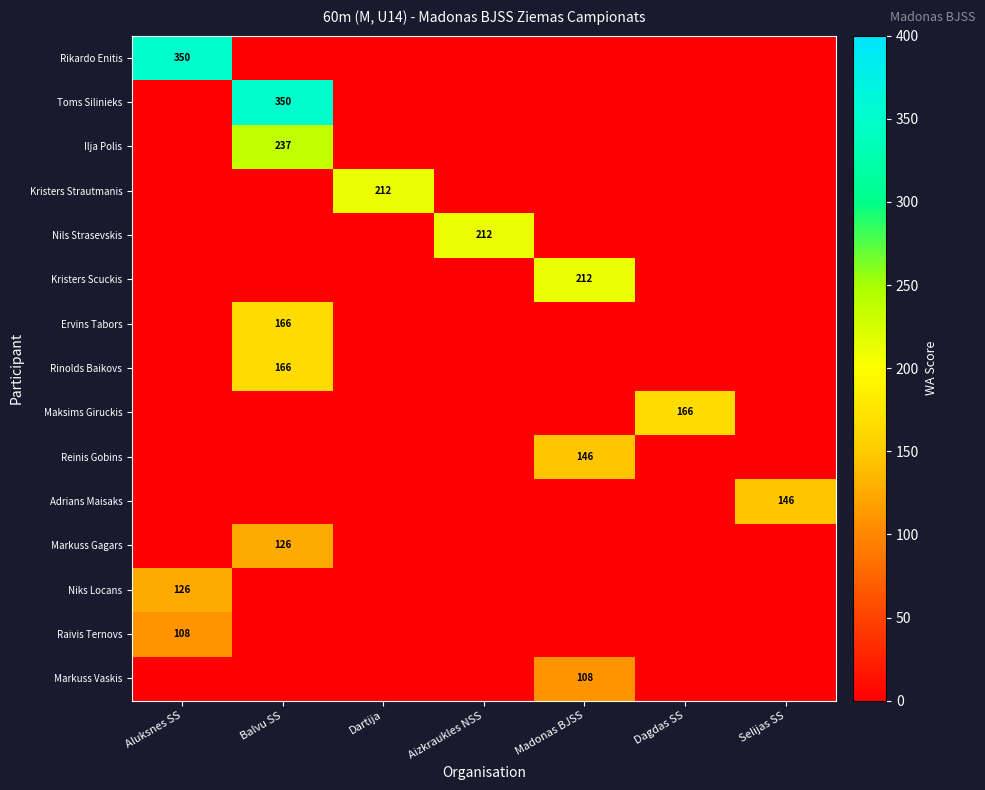

The value of Reinis Gobins at Madonas BJSS is 146. True or false?

True